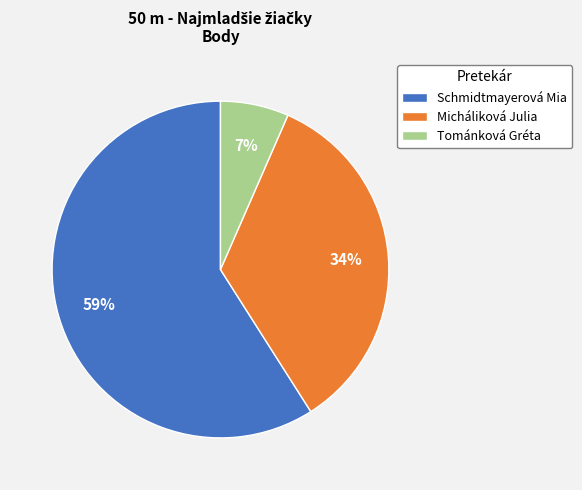

Combined, do Schmidtmayerová Mia and Micháliková Julia account for over 50%?

Yes